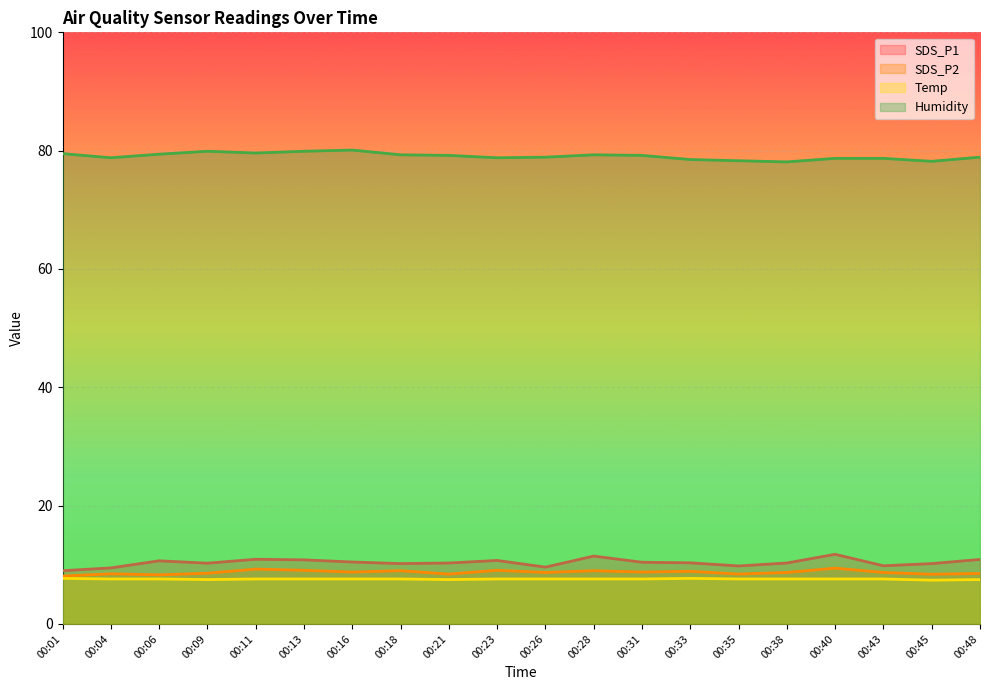

At how many categories does at least one series exceed 20?

20